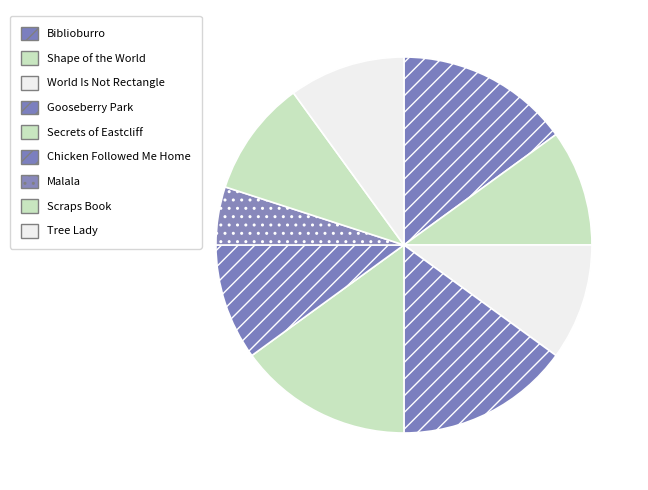

How many segments does this pie chart have?

9